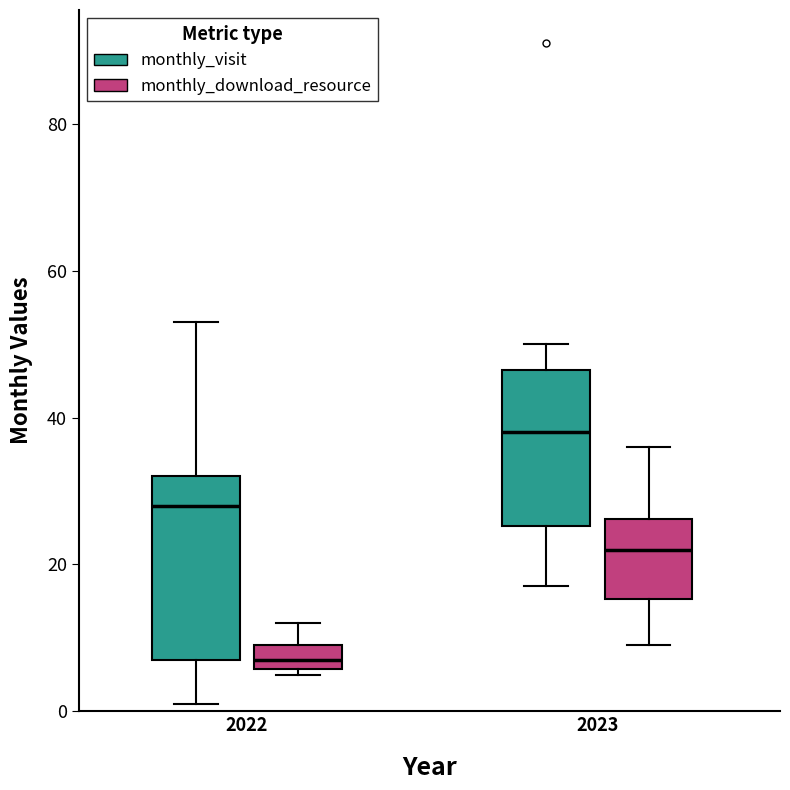

Reading left to right, transcribe this box plot: for each box, give where its median line is, the range the box spans, and where its two whiskers end, as read against the y-axis. The values are not printed on the chart, so give them approximately, as read against the axis.

2022 (monthly_visit): median 28, box 8 to 32, whiskers 2 to 54
2022 (monthly_download_resource): median 8, box 6 to 10, whiskers 6 (just below the box's lower edge) to 12
2023 (monthly_visit): median 38, box 26 to 46, whiskers 18 to 50
2023 (monthly_download_resource): median 22, box 16 to 26, whiskers 10 to 36